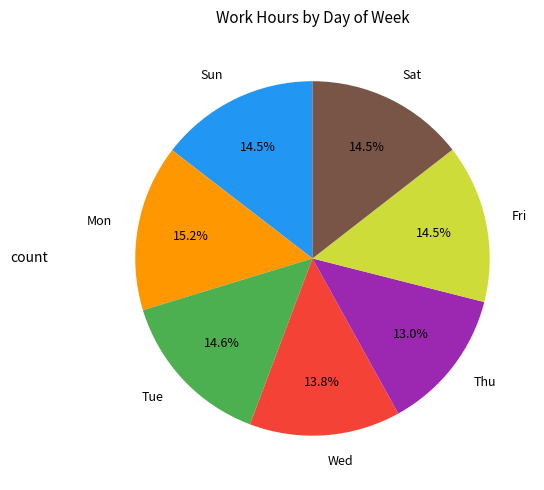

Is there a majority slice in this chart?

No